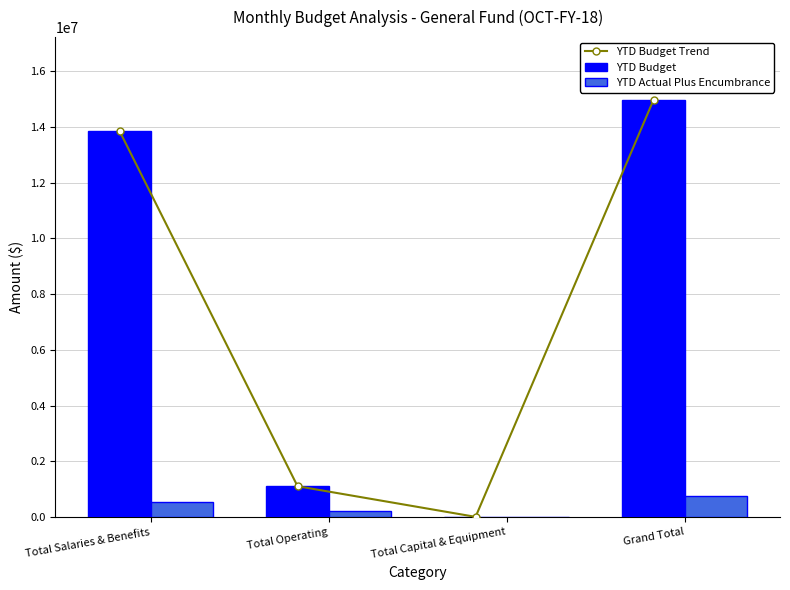

What is the value of the YTD Actual Plus Encumbrance bar at the 3rd from the left?

11140.3